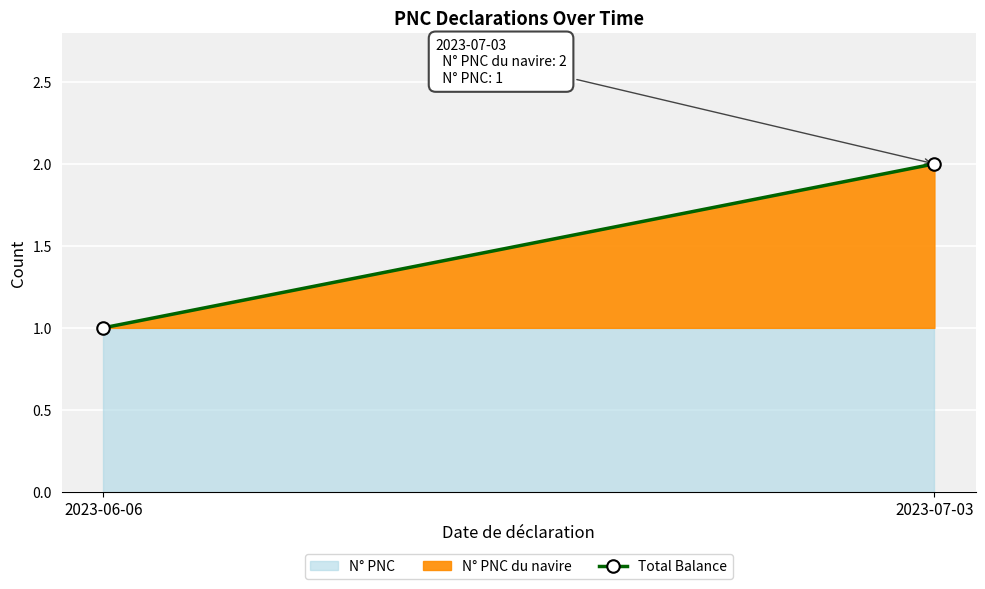

Reading left to right, transcribe all the data shown in this chart.

1	2